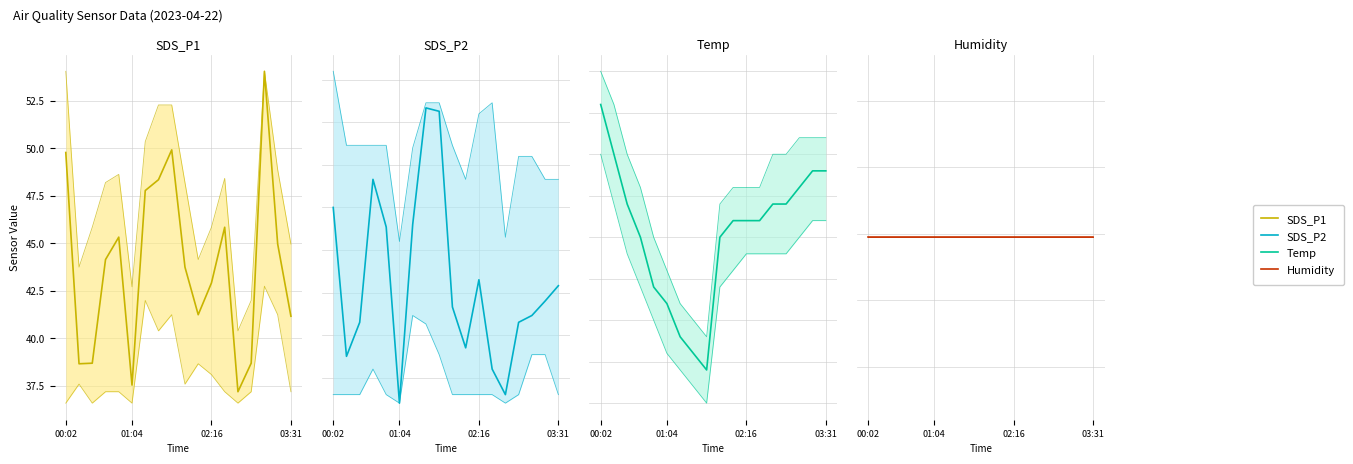

True or false: Temp and SDS_P1 cross at least once.

False